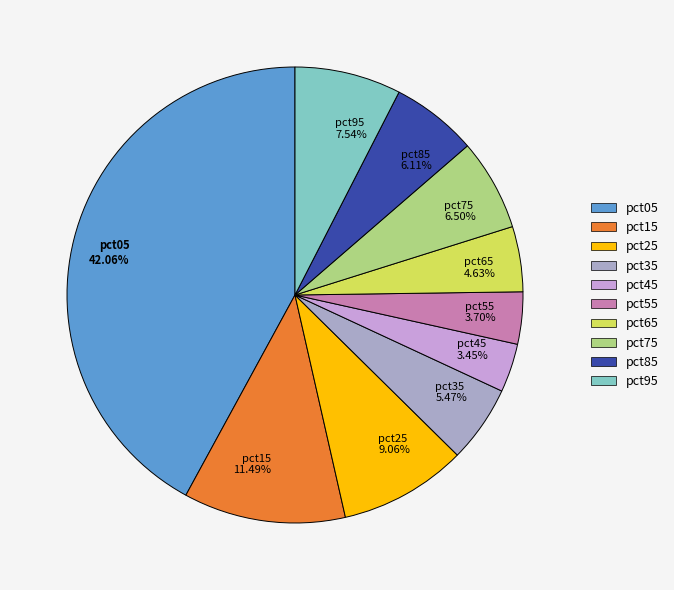

Do pct45 3.45% and pct55 3.70% together represent more than half of the pie?

No